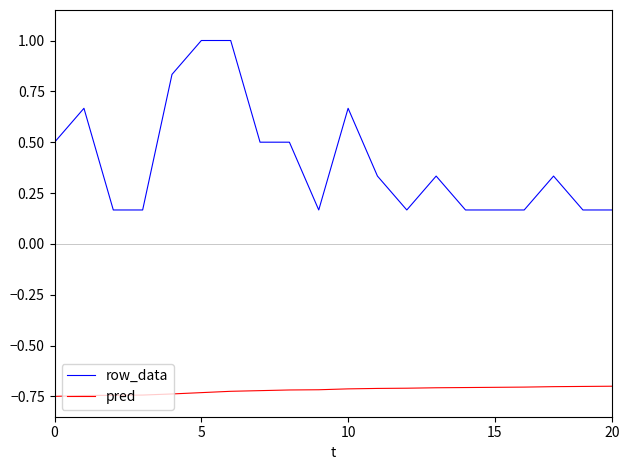

Which series has the widest spread of values?

row_data